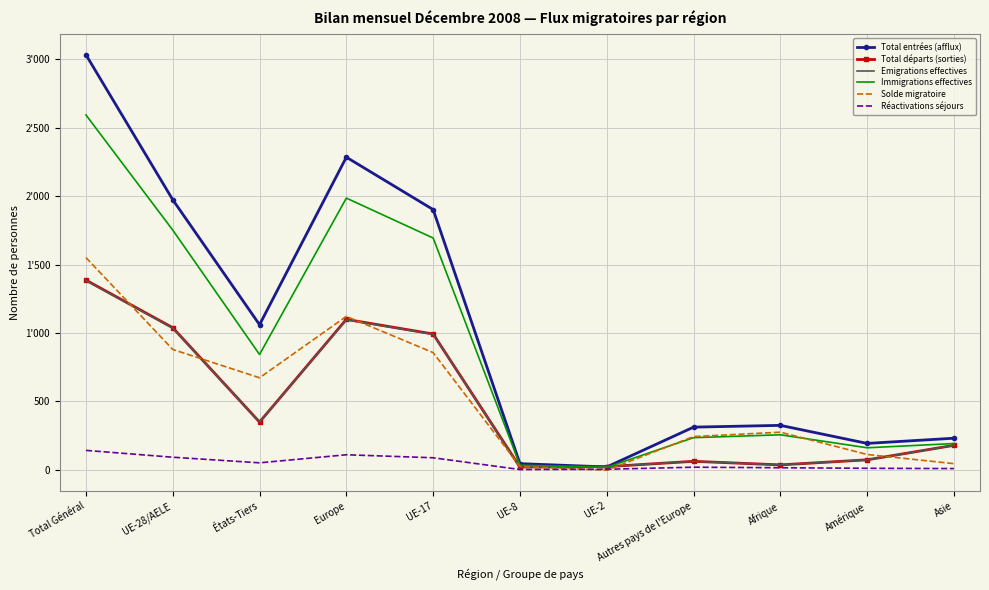

What are all the series names shown in the legend?

Total entrées (afflux), Total départs (sorties), Emigrations effectives, Immigrations effectives, Solde migratoire, Réactivations séjours